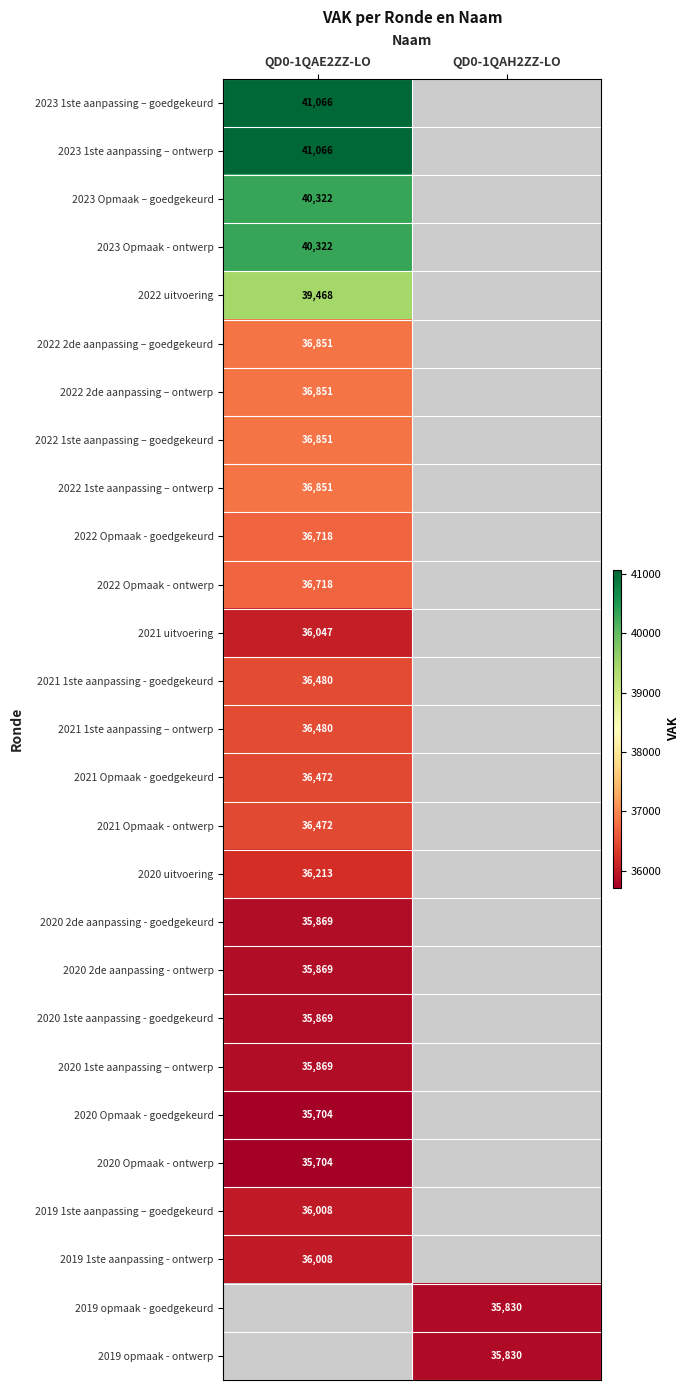

Is it true that 2020 Opmaak - goedgekeurd equals 35704 at QD0-1QAE2ZZ-LO?

True